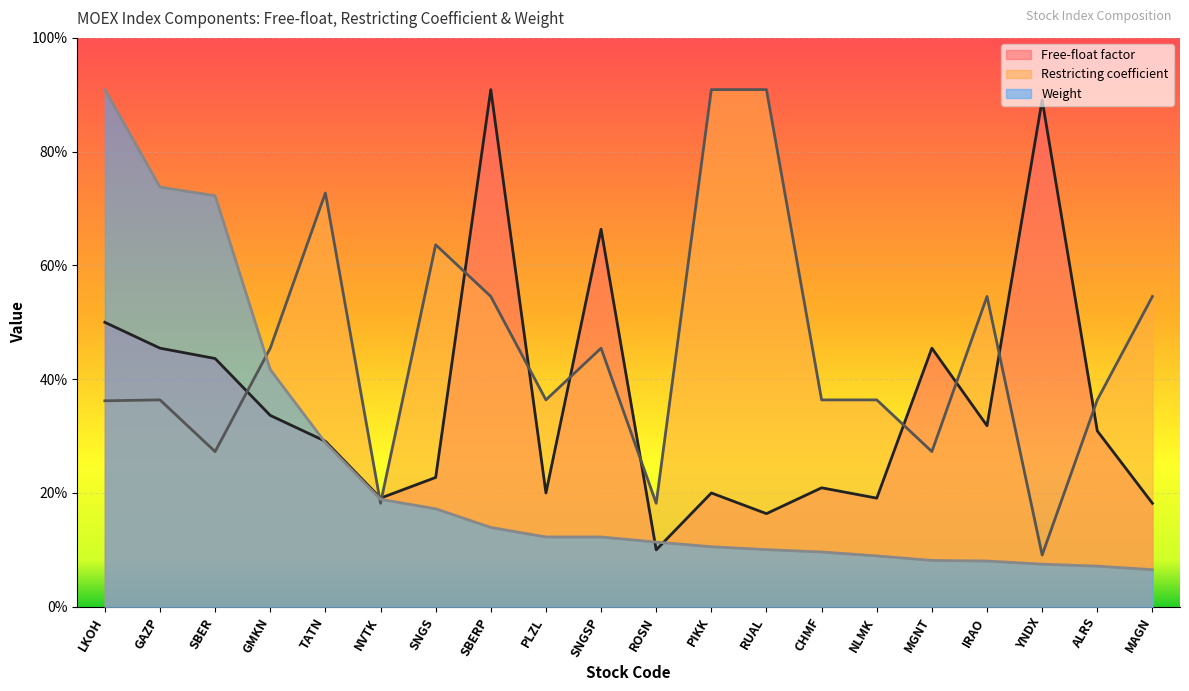

How many lines are shown in the chart?

3